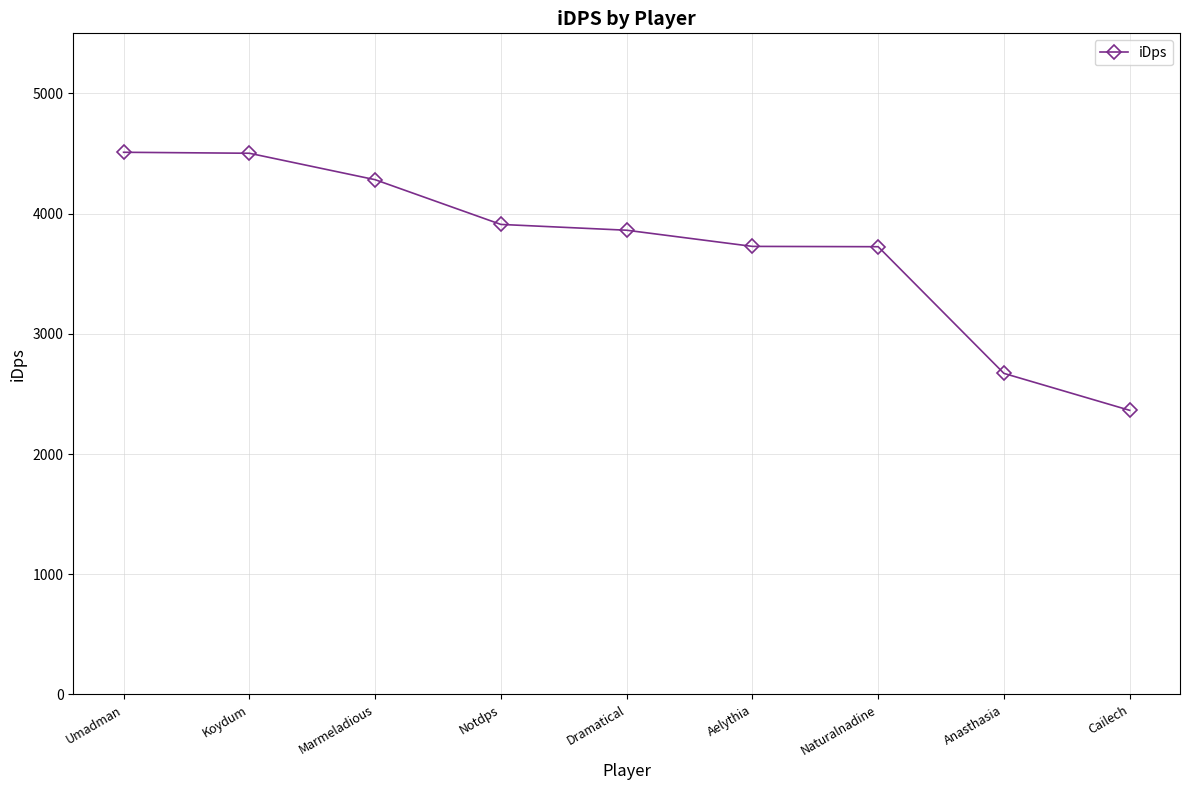

What is the change in value from Marmeladious to Cailech?

-1918.7